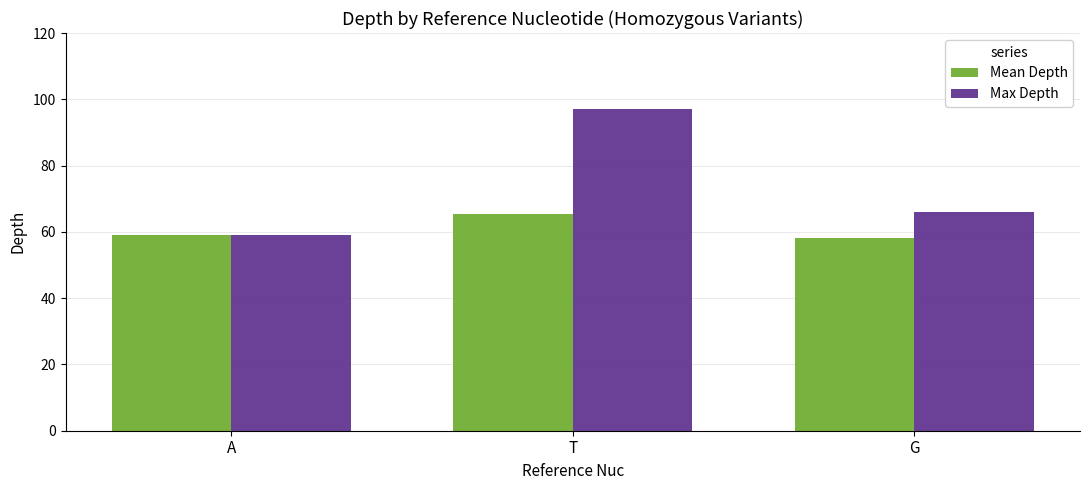

The Max Depth series shows 66.0 at G. True or false?

True